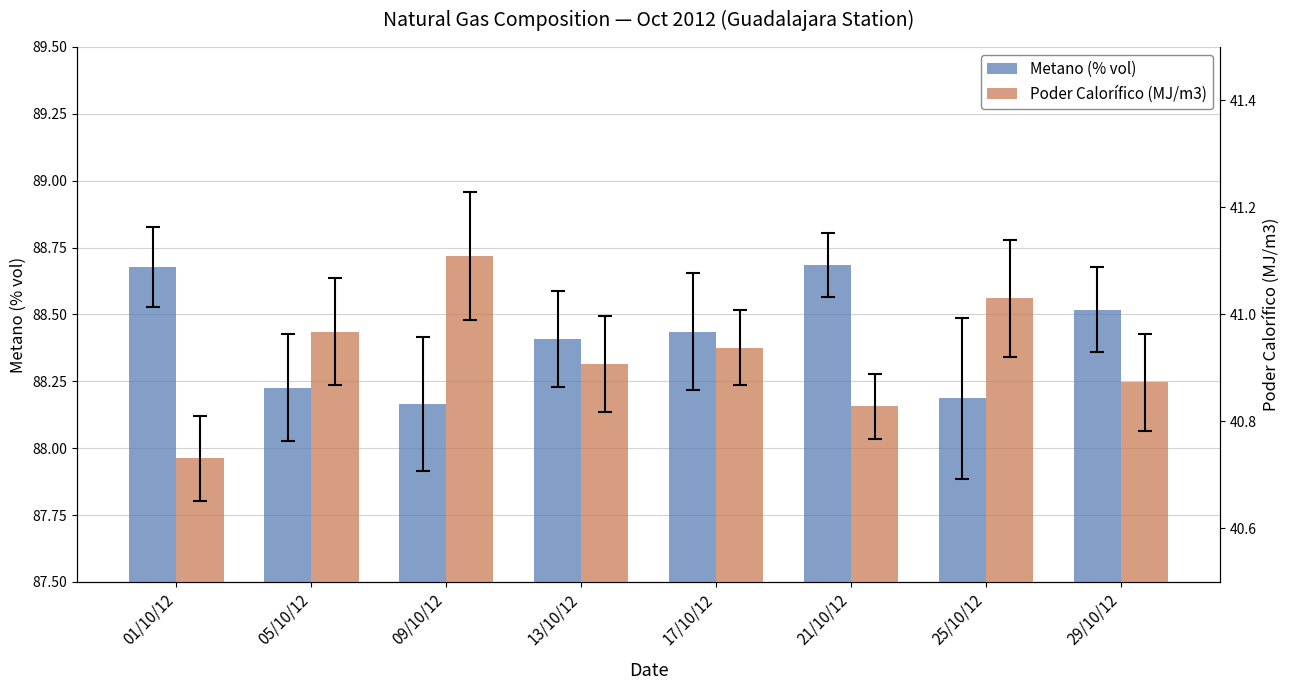

Count the number of categories in the chart.

8